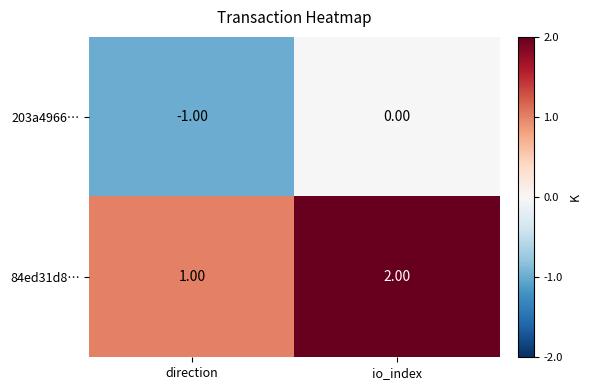

At which category does the chart reach its peak across all series?

io_index